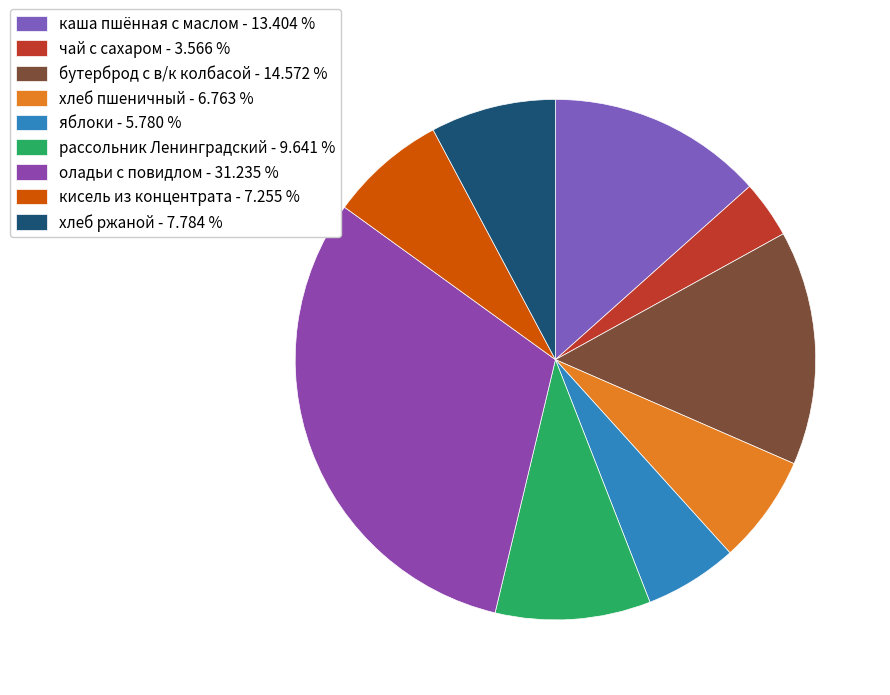

Count the number of slices in the pie.

9